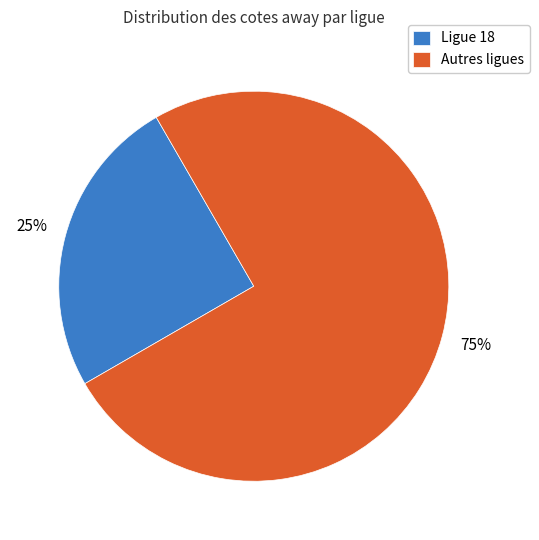

How many slices are in this pie chart?

2